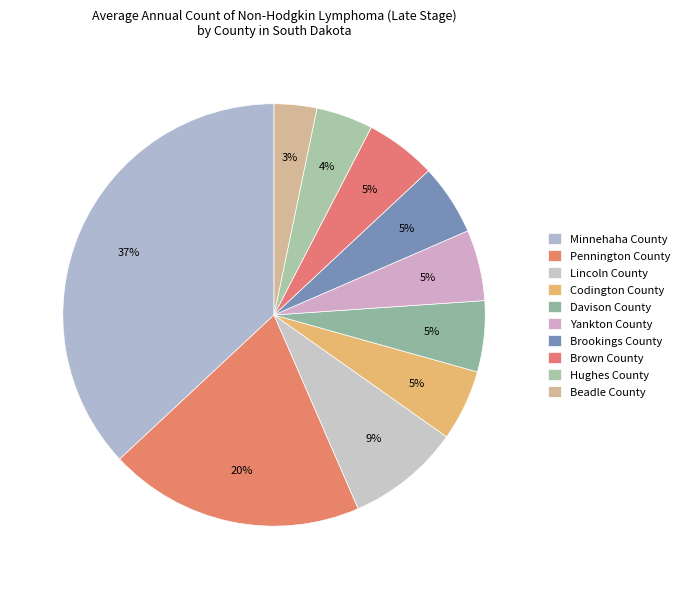

To the nearest percent, what percentage of the pie is Beadle County?

3%